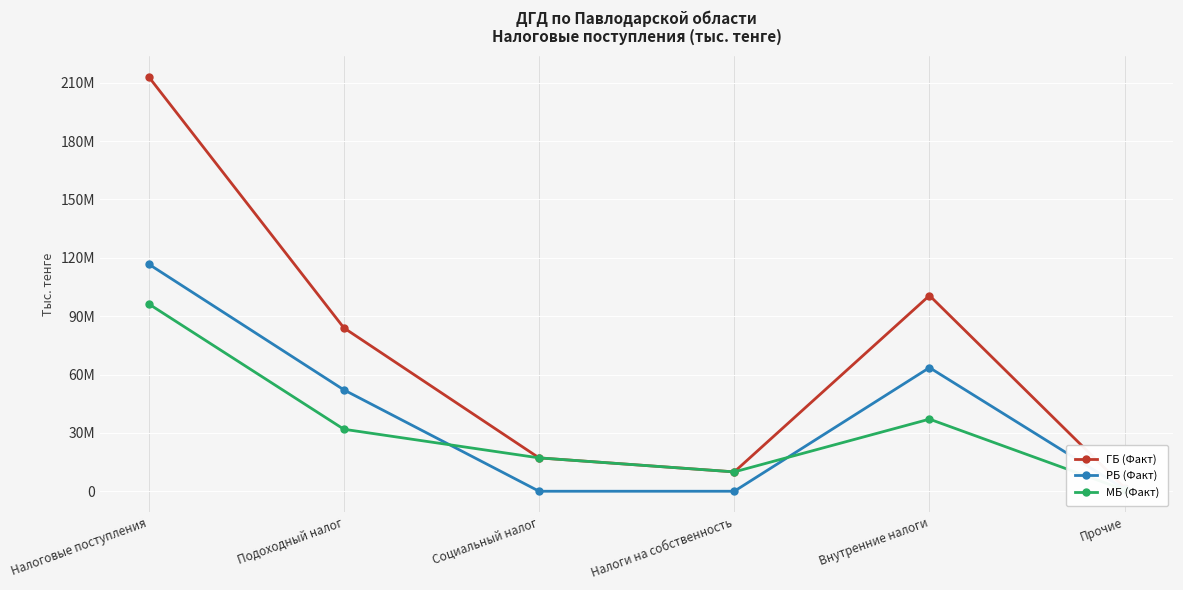

What is the label of the 4th point from the left?

Налоги на собственность